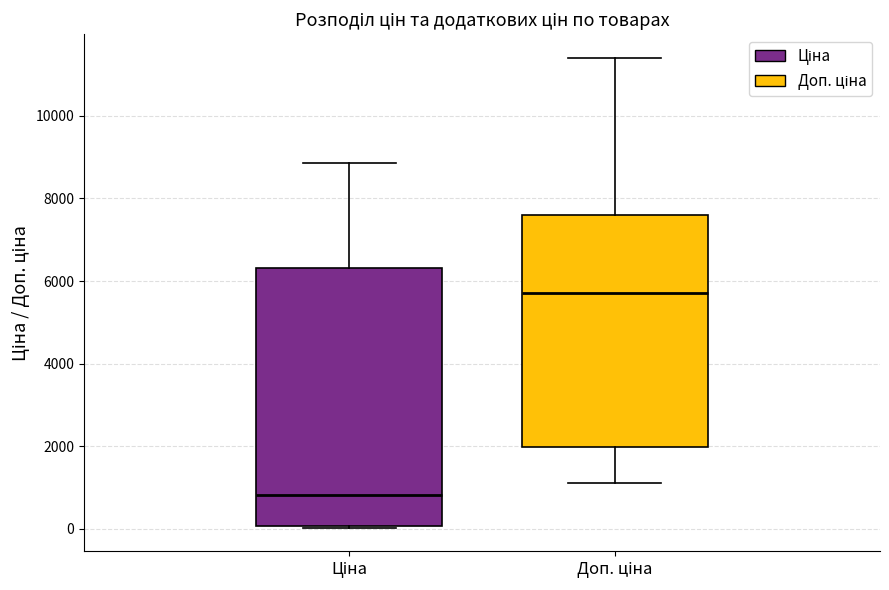

Comparing the boxes themselves (not the whiskers), which one is the tallest?

Ціна